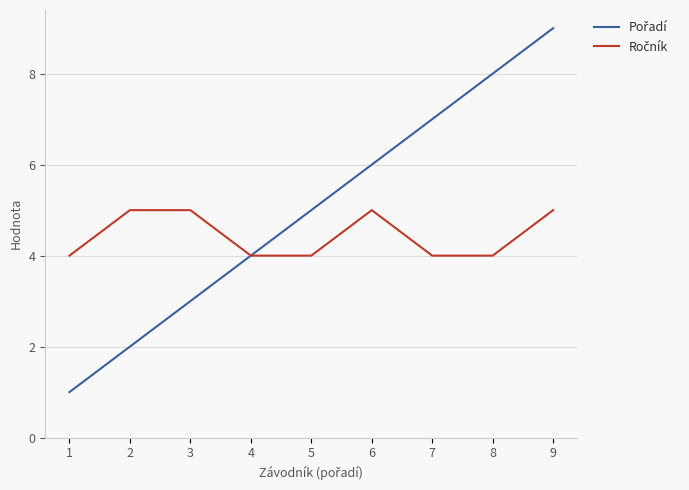

What is the greatest value displayed?

9